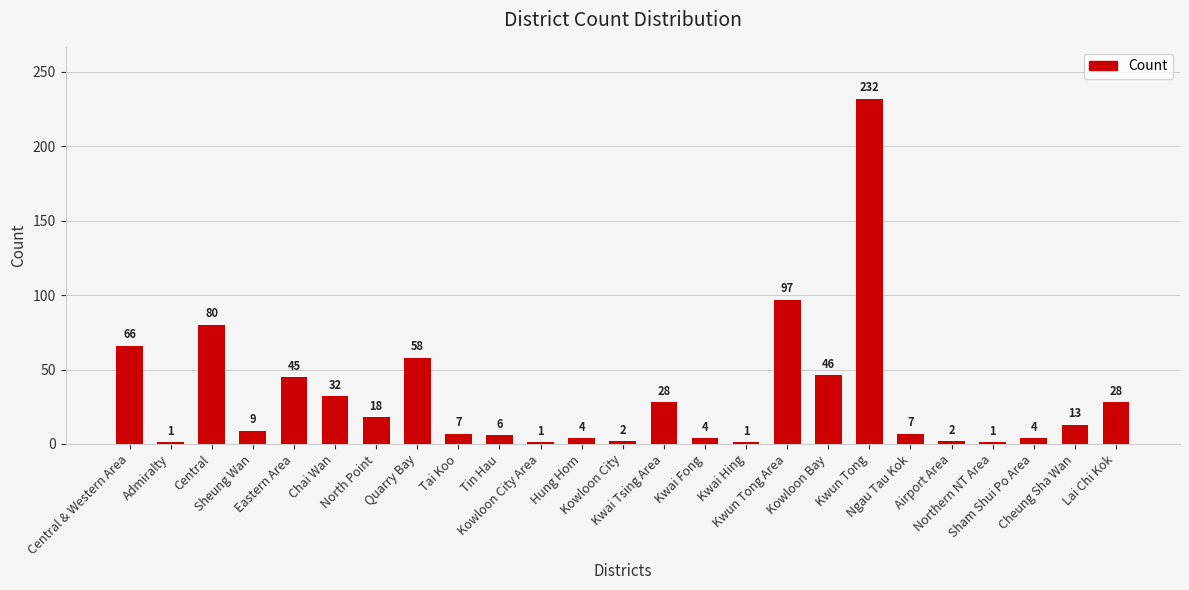

What is the value of the 25th bar from the left?

28